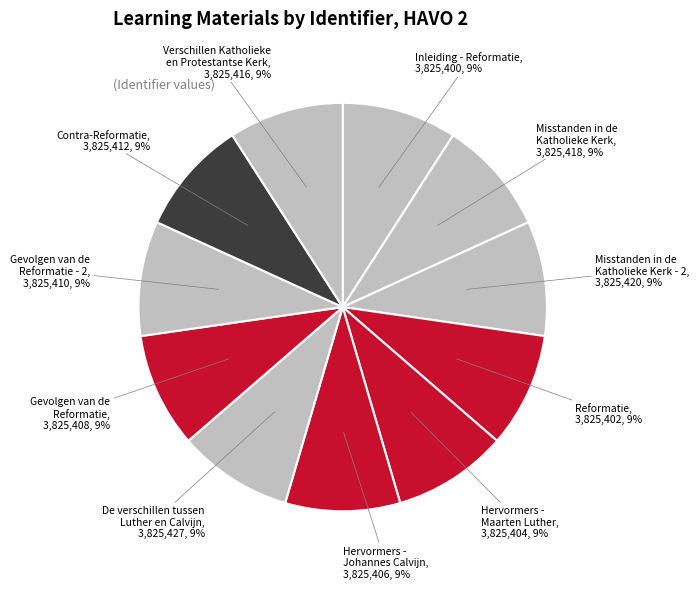

Approximately how many times larger is the value at Gevolgen van de Reformatie - 2 compared to Inleiding - Reformatie?

1.0